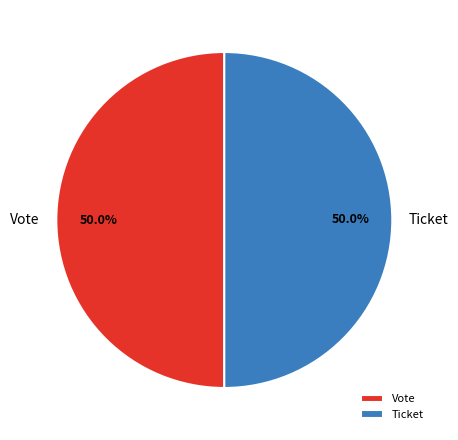

What percentage do Vote and Ticket together represent?

100.0%